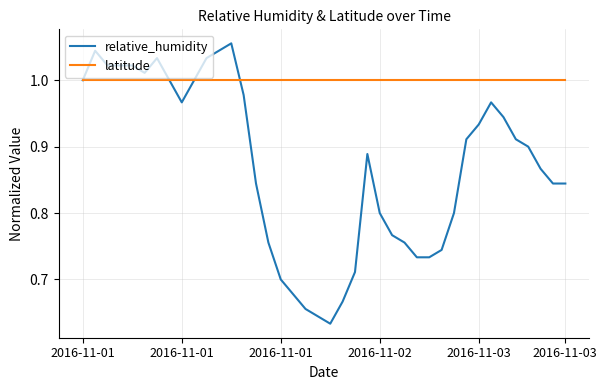

Which series has the largest total across all categories?

latitude